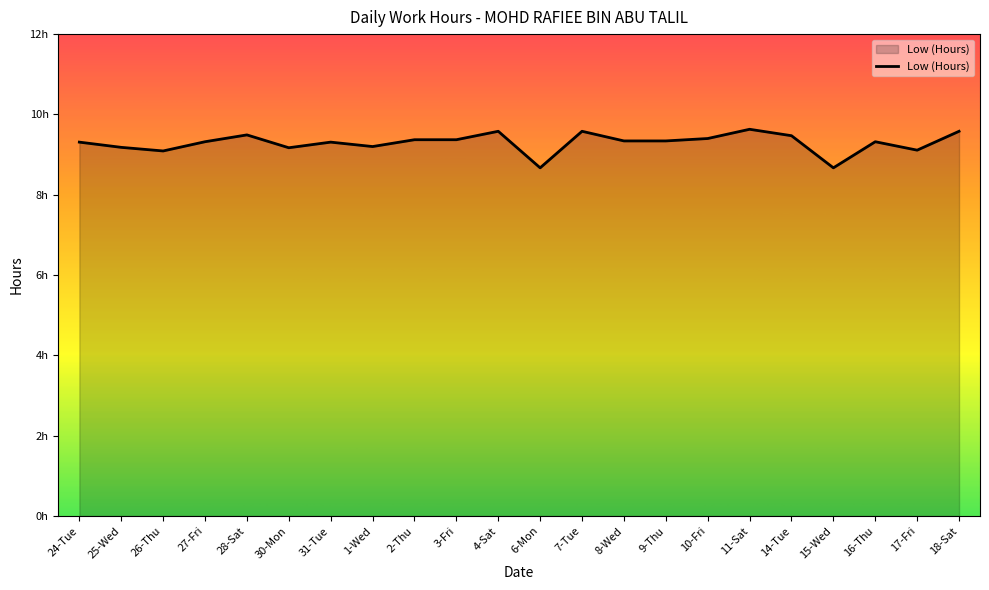

Reading right to left, list all the values displayed in this chart.

18-Sat=9.6	17-Fri=9.1	16-Thu=9.3	15-Wed=8.7	14-Tue=9.5	11-Sat=9.6	10-Fri=9.4	9-Thu=9.3	8-Wed=9.3	7-Tue=9.6	6-Mon=8.7	4-Sat=9.6	3-Fri=9.4	2-Thu=9.4	1-Wed=9.2	31-Tue=9.3	30-Mon=9.2	28-Sat=9.5	27-Fri=9.3	26-Thu=9.1	25-Wed=9.2	24-Tue=9.3